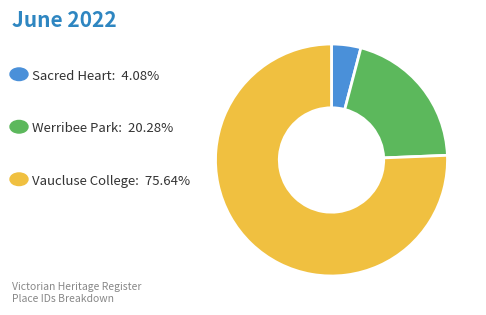

Is there any slice that represents more than half of the pie?

Yes